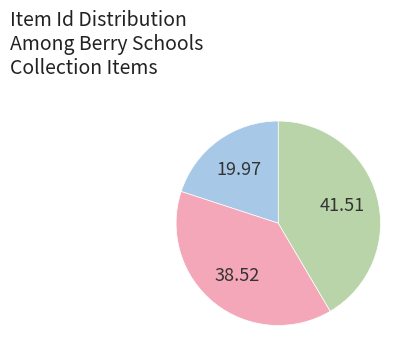

Does any single category account for the majority?

No